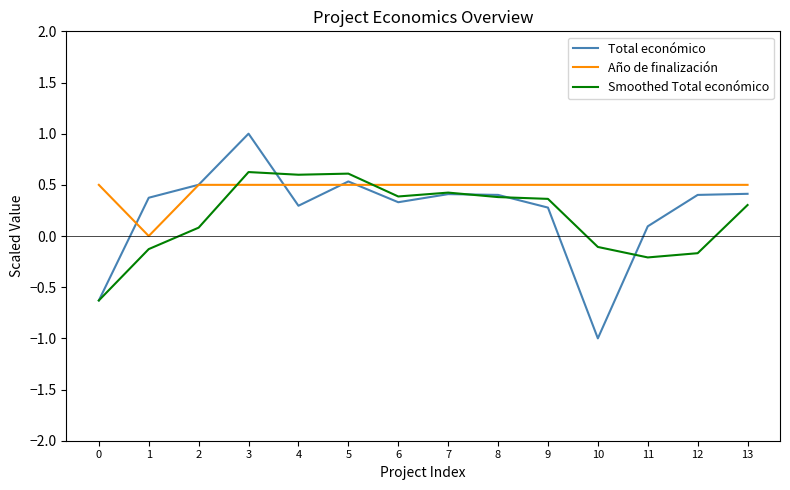

What is the average value of the Total económico series?

0.2